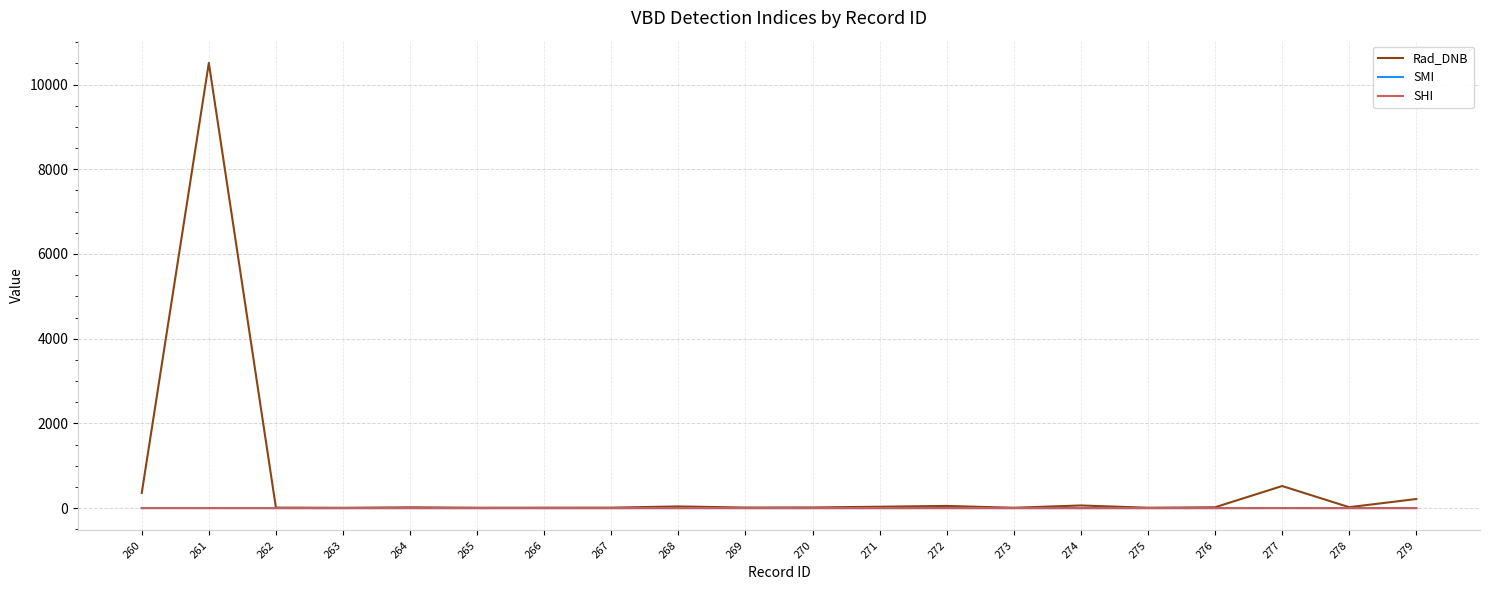

Does the chart display data point markers on the line(s)?

No